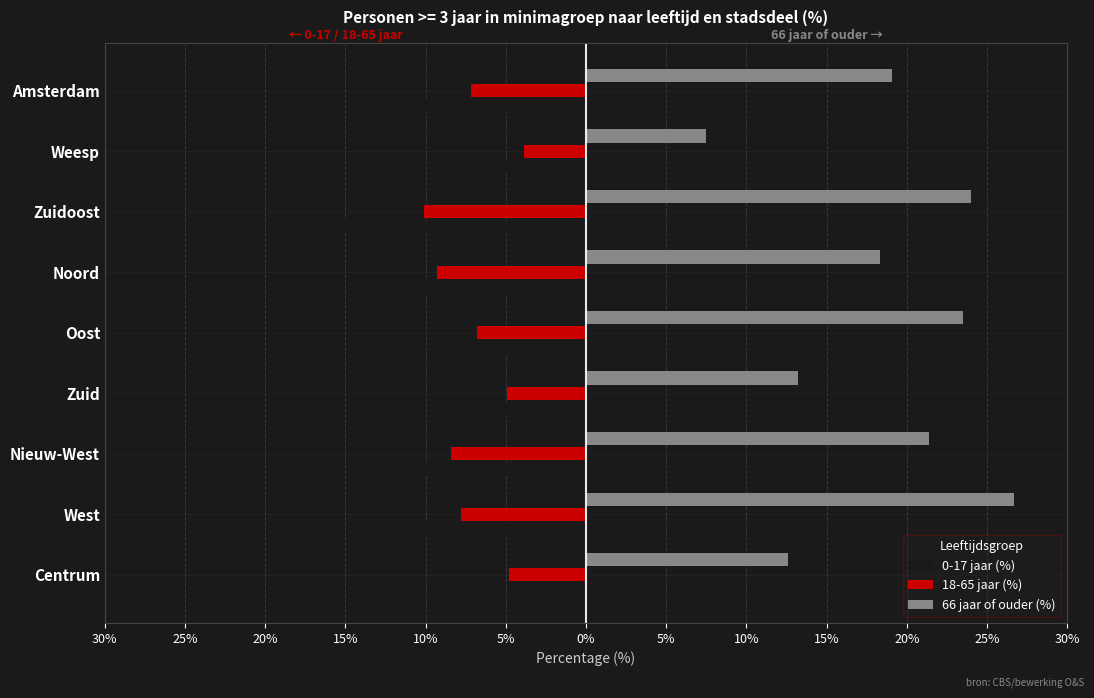

Which series has the widest spread of values?

66 jaar of ouder (%)